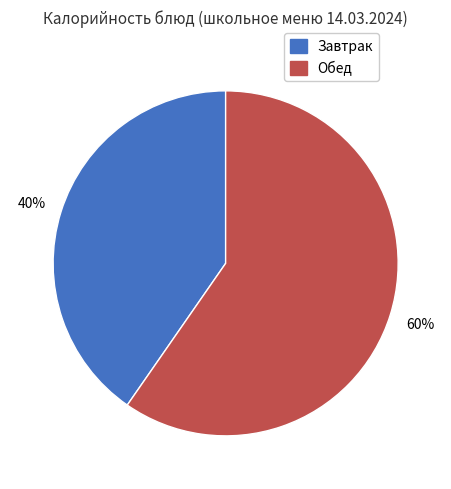

Which has a higher value, Обед or Завтрак?

Обед